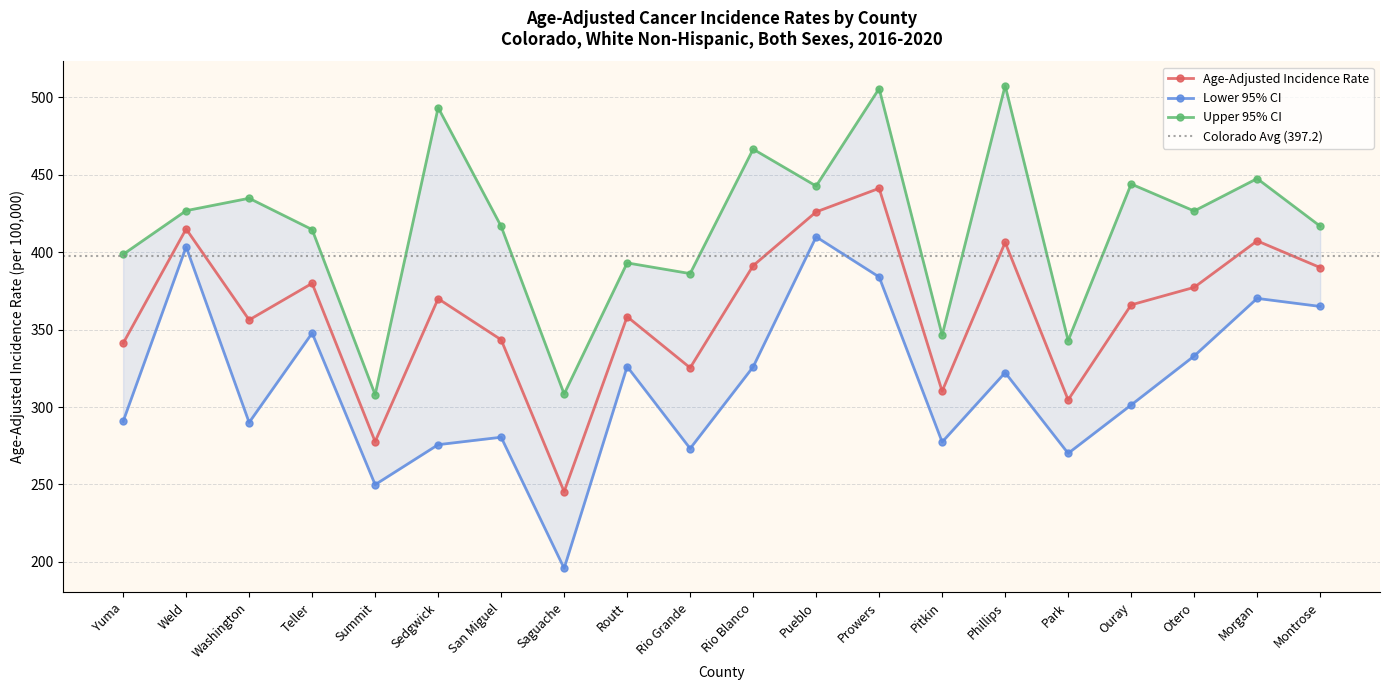

At which label does Upper 95% CI reach its peak?

Phillips